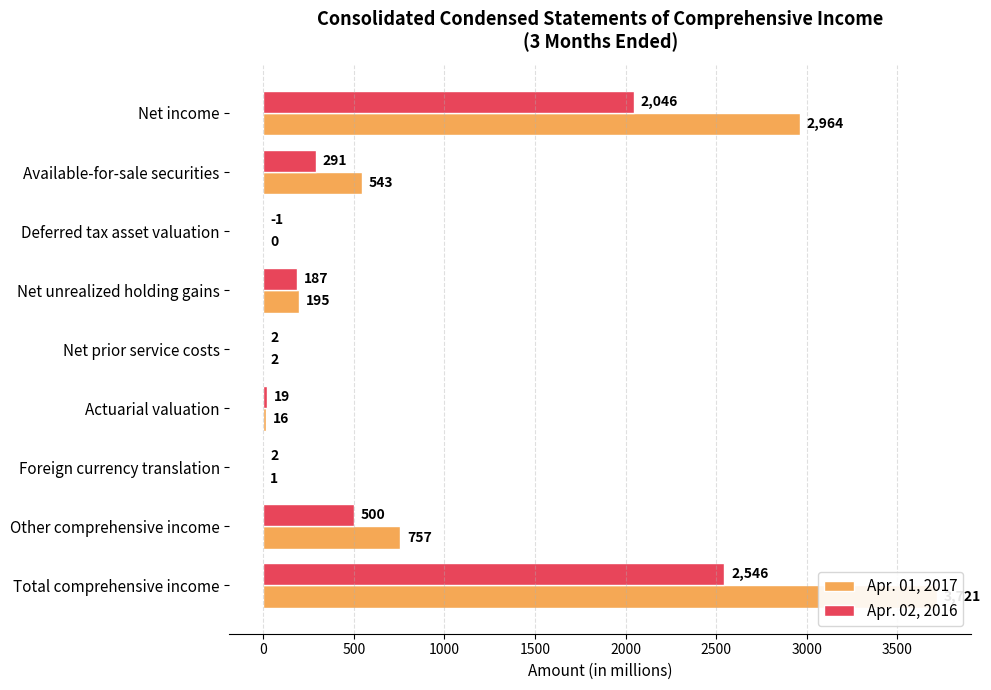

At how many categories does at least one series exceed 3671?

1